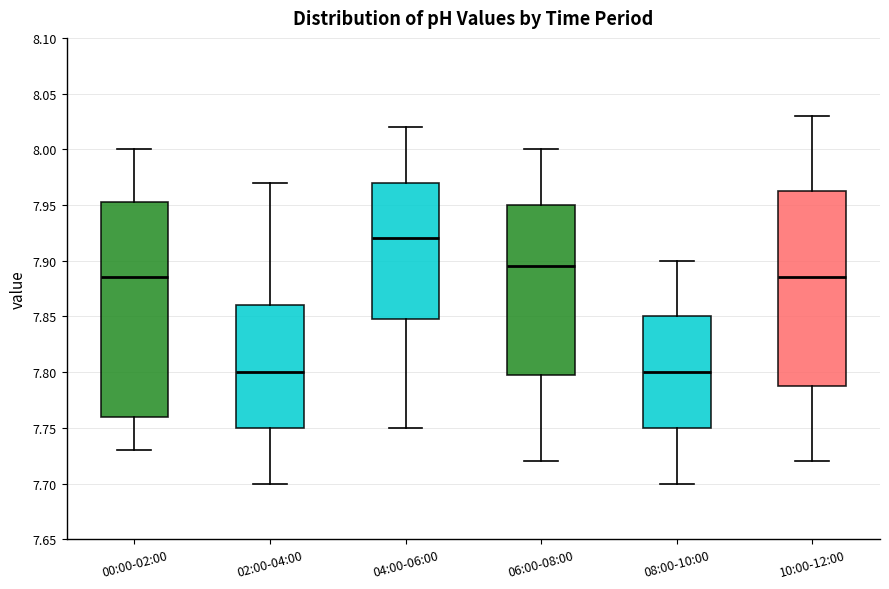

Comparing the boxes themselves (not the whiskers), which one is the tallest?

00:00-02:00